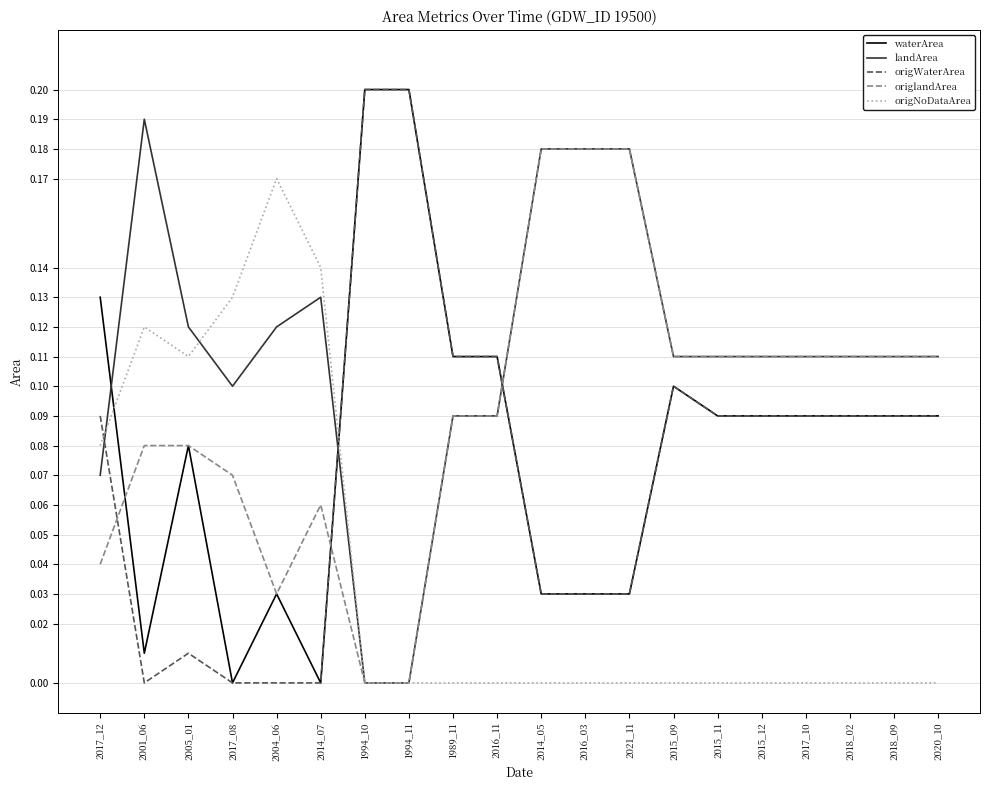

The value of origlandArea at 2021_11 is 0.2. True or false?

True